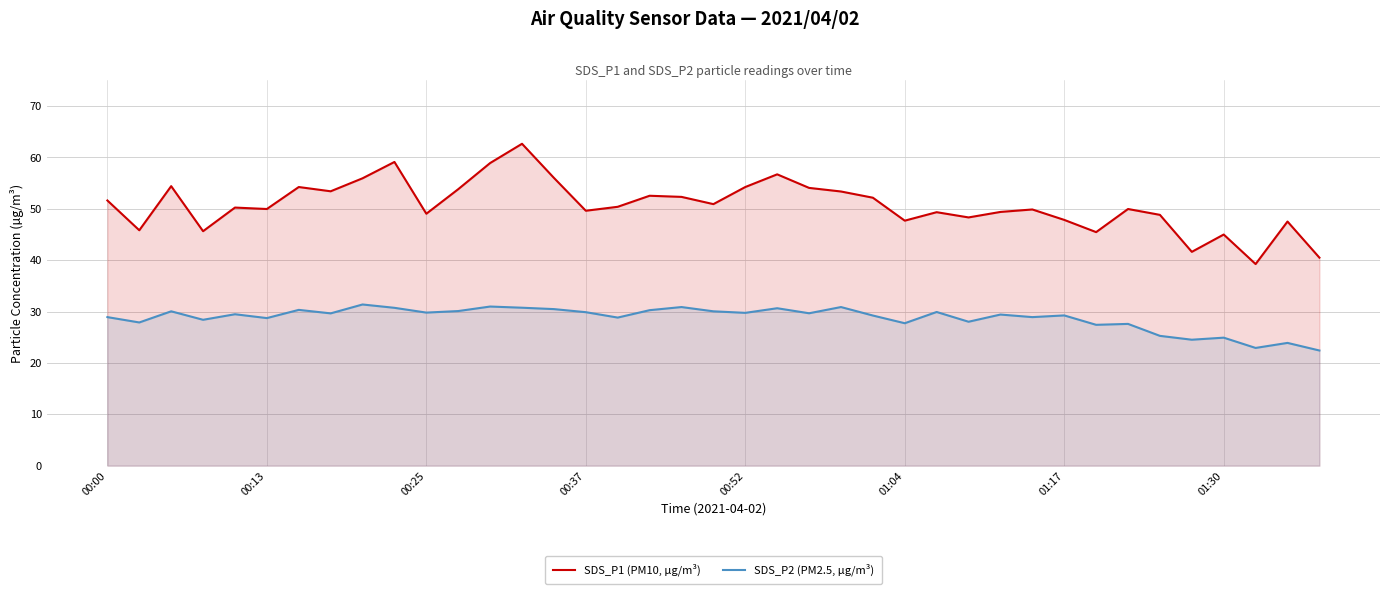

The value of SDS_P1 (PM10, µg/m³) at 31 is 45.5. True or false?

True